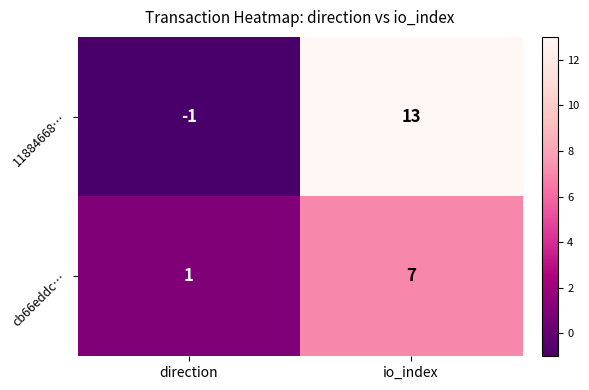

Which series has the widest spread of values?

11884668…